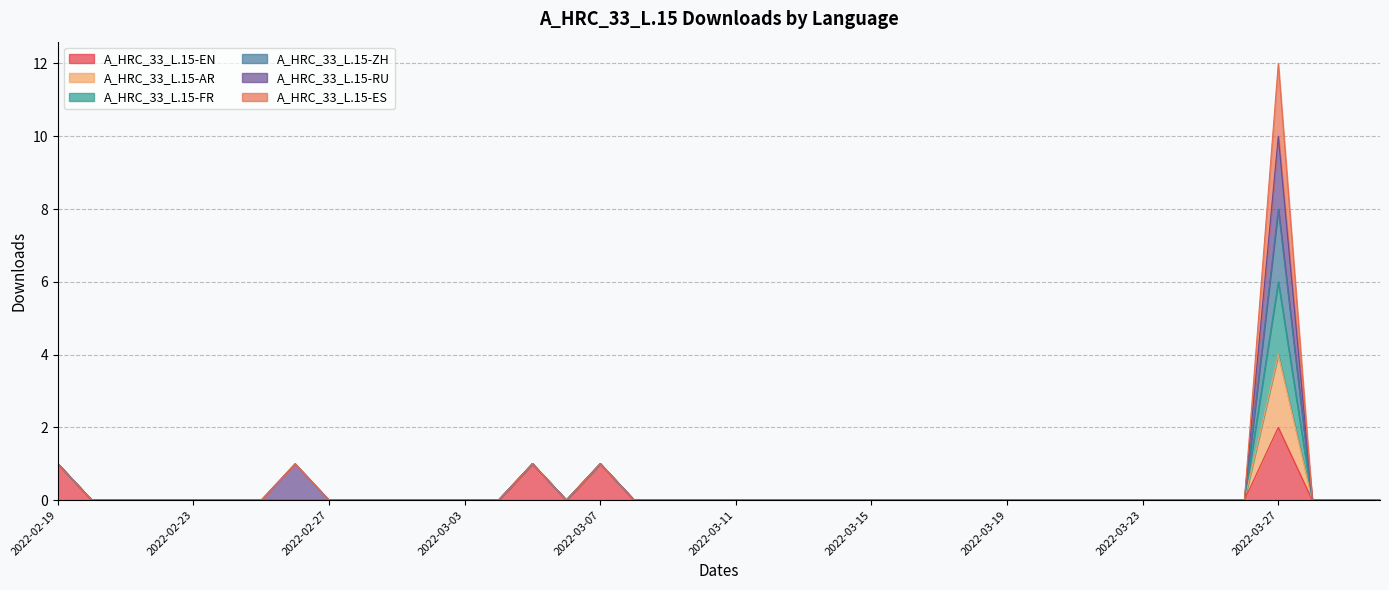

Which has a higher value, 2022-03-09 or 2022-03-26?

2022-03-09